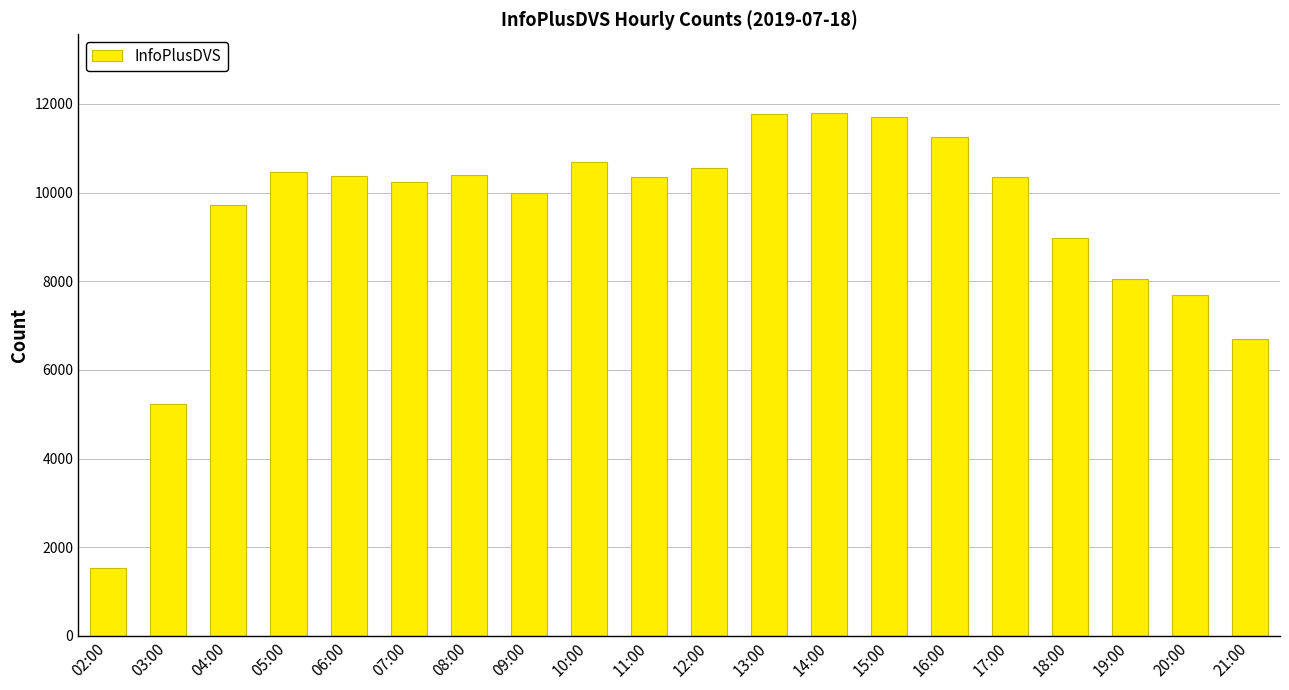

What is the minimum value shown in the chart?

1539